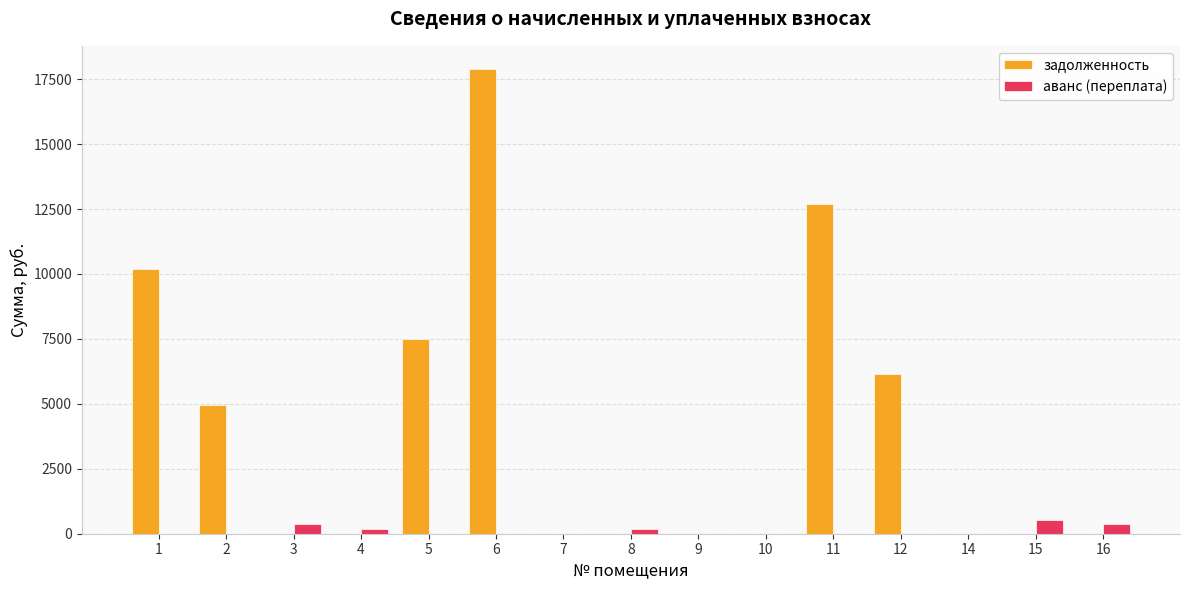

Which series has the largest range (max minus min)?

задолженность